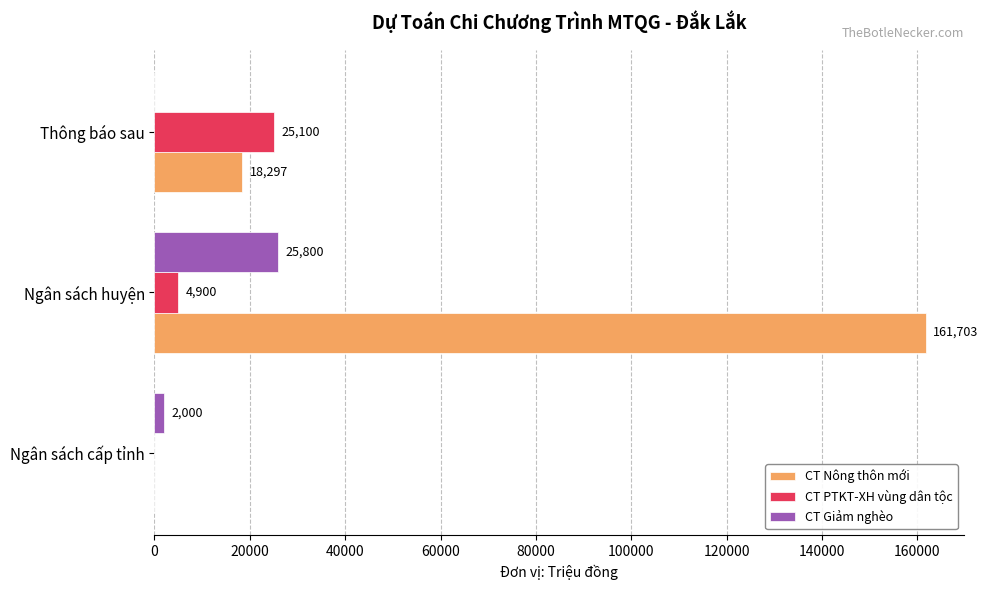

Is the value of CT PTKT-XH vùng dân tộc at Ngân sách huyện greater than the value of CT Nông thôn mới at Thông báo sau?

No